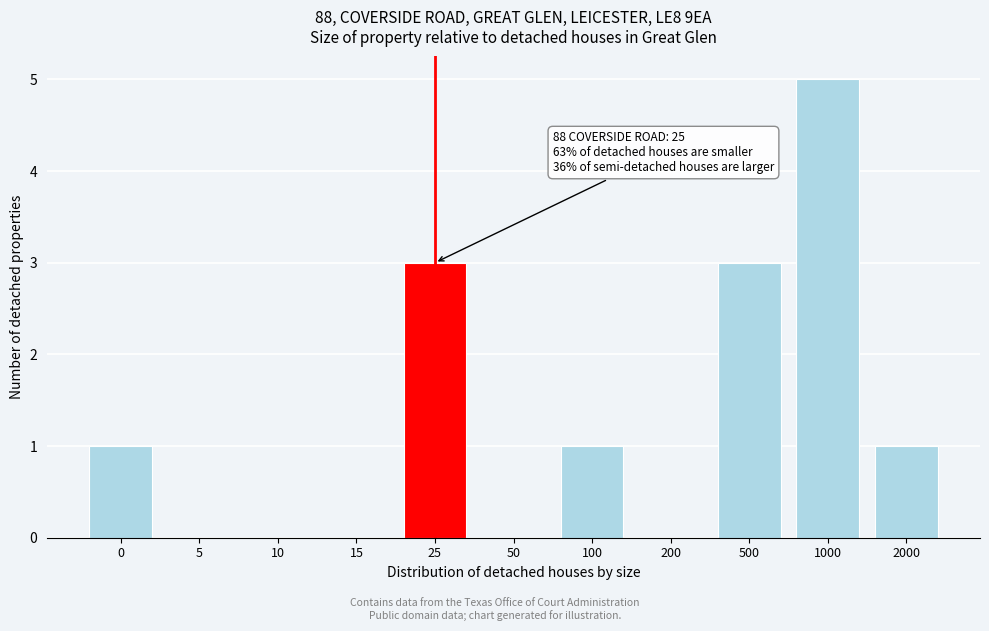

Reading left to right, extract all data points from this chart.

0=1	5=0	10=0	15=0	25=3	50=0	100=1	200=0	500=3	1000=5	2000=1